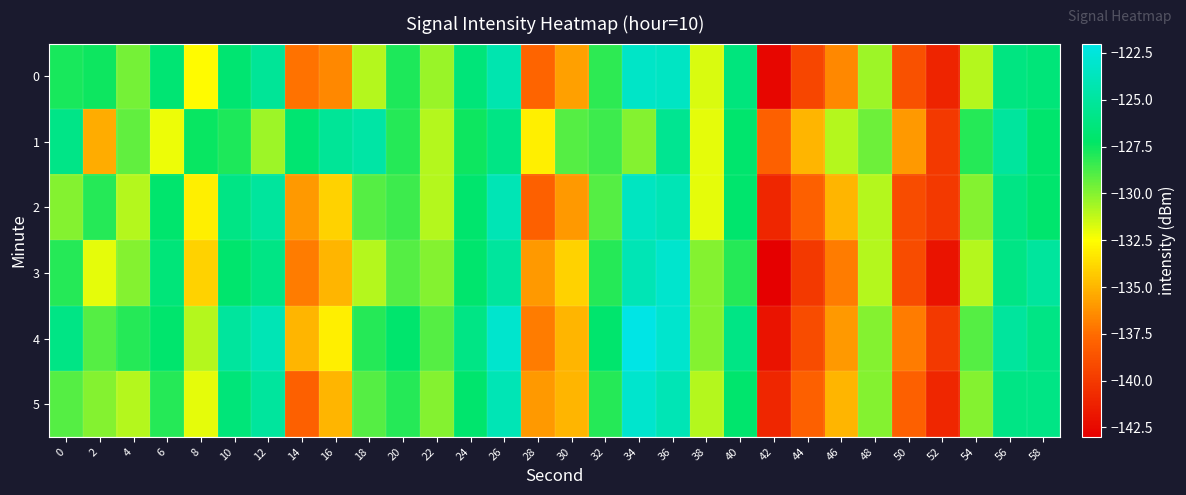

Which category has the lowest value across all series?

42